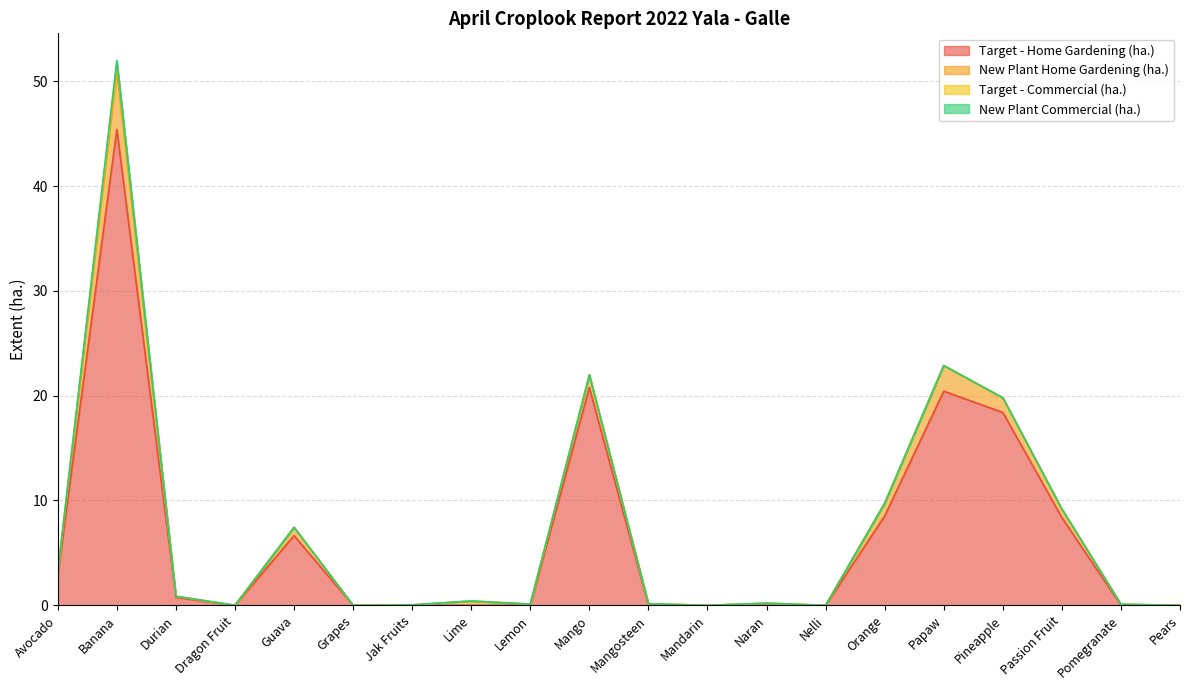

True or false: New Plant Home Gardening (ha.) and New Plant Commercial (ha.) cross at least once.

False